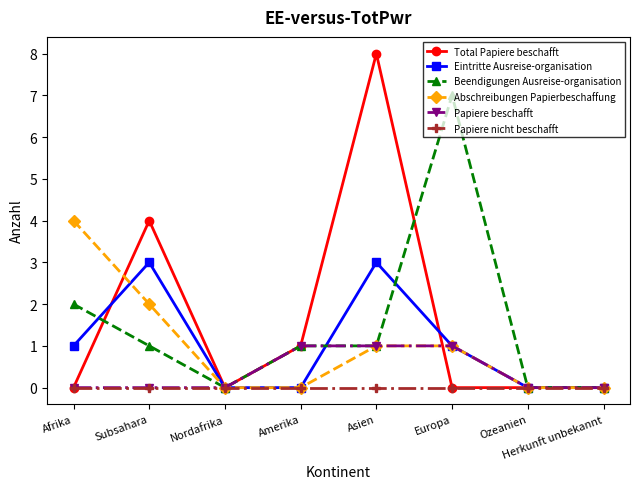

What is the greatest value displayed?

8